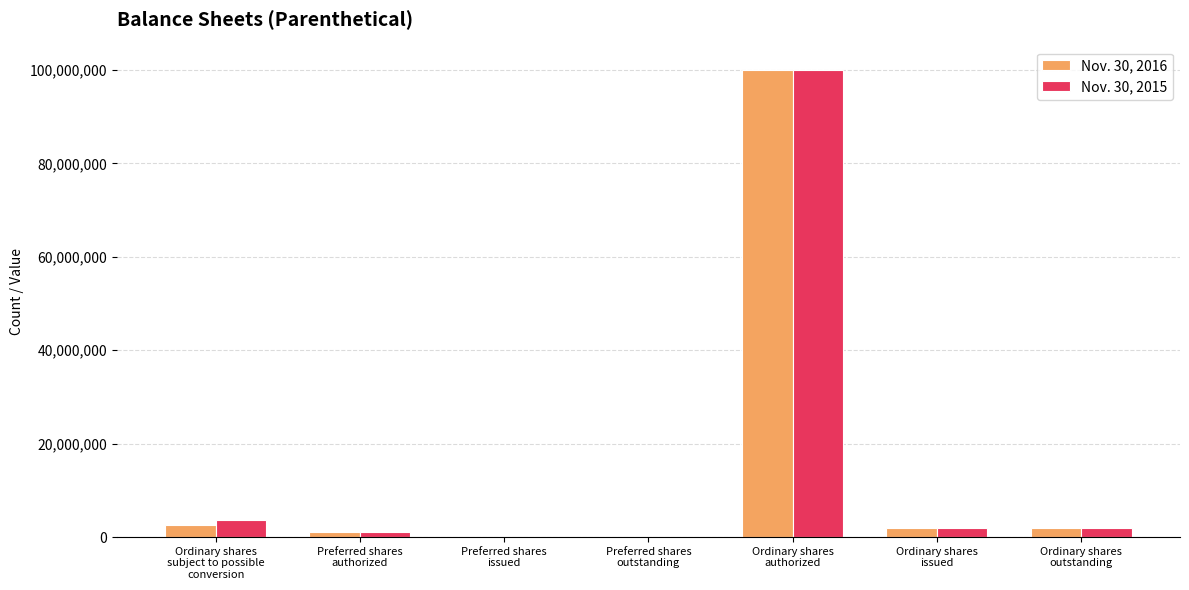

Is it true that Nov. 30, 2015 equals 1000000 at Preferred shares
authorized?

True